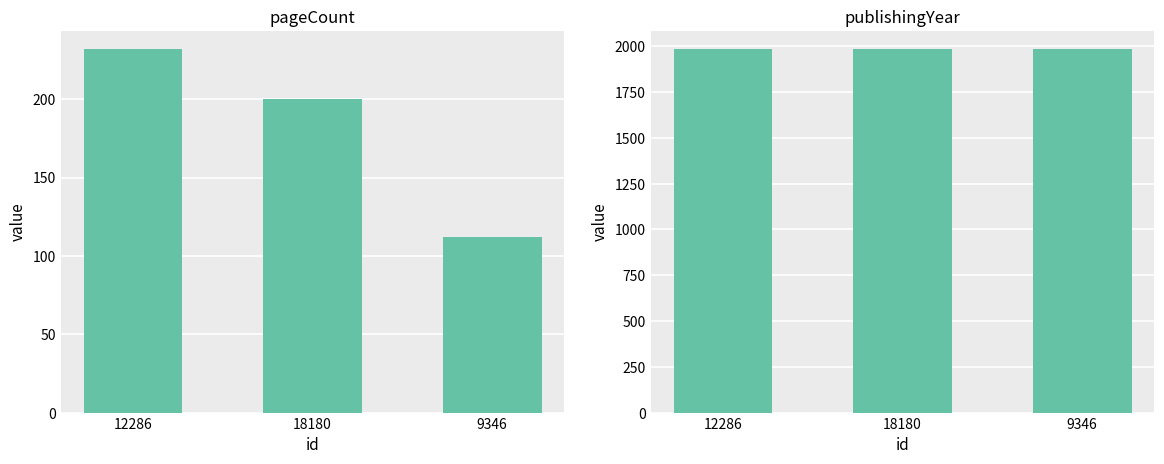

What is the spread (max minus min) of values at 18180?

1785